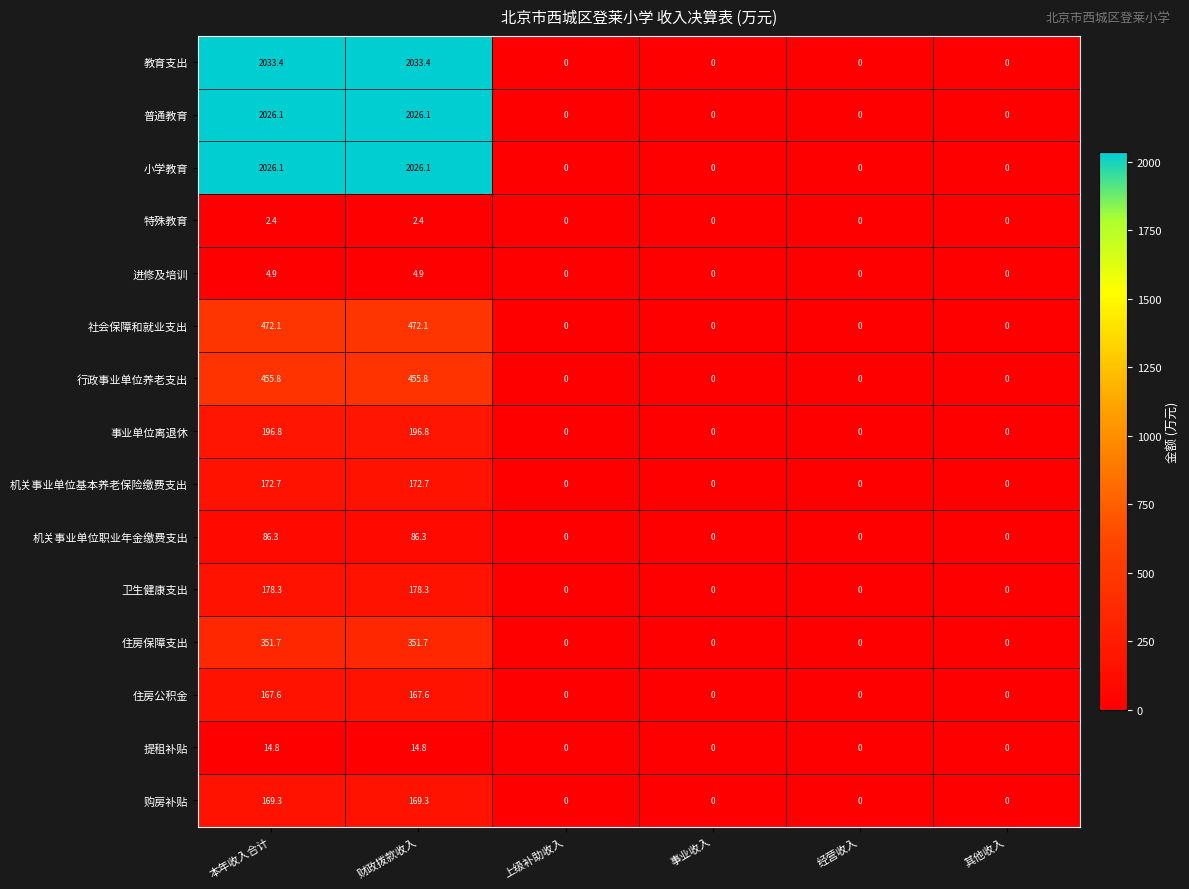

What is the difference between the maximum and minimum values in the 购房补贴 series?

169.3